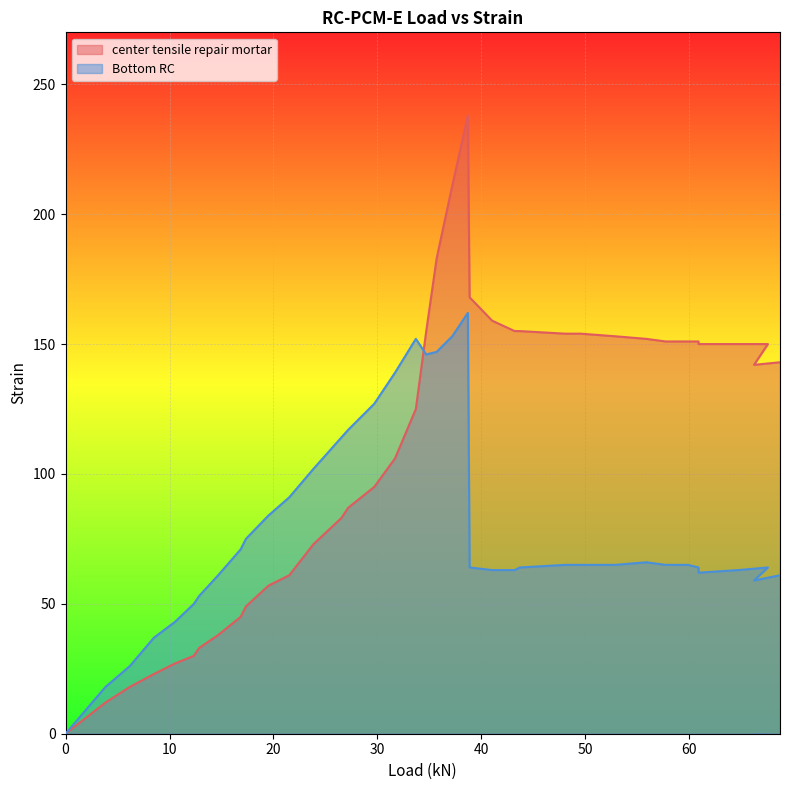

Count the number of categories in the chart.

38